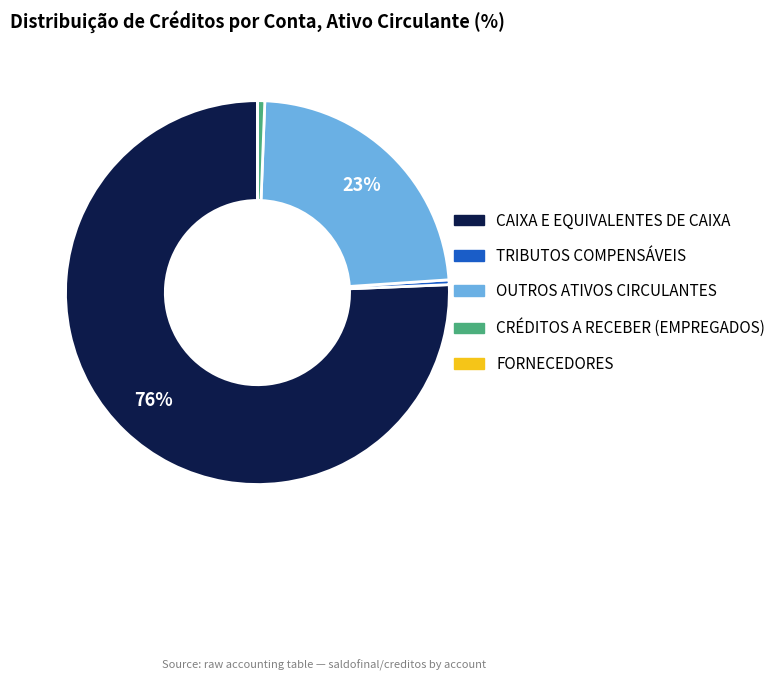

True or false: TRIBUTOS COMPENSÁVEIS accounts for 0% of the total.

True